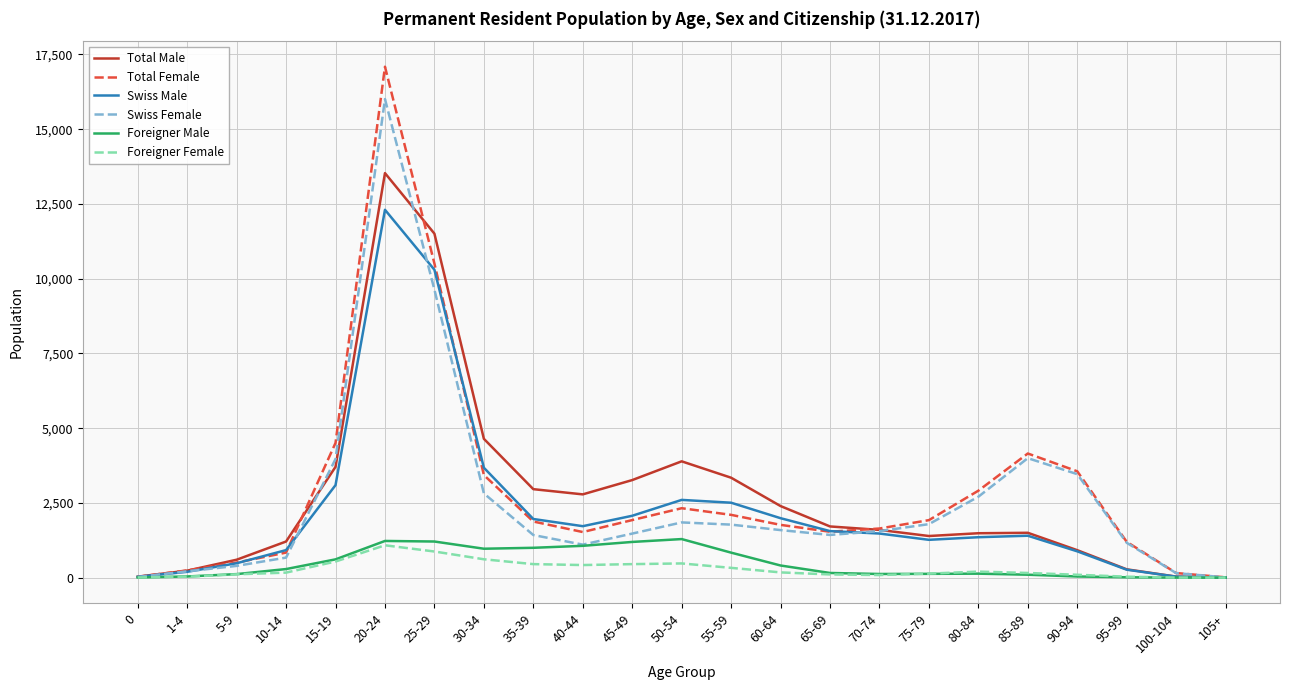

What is the average value of the Foreigner Female series?

285